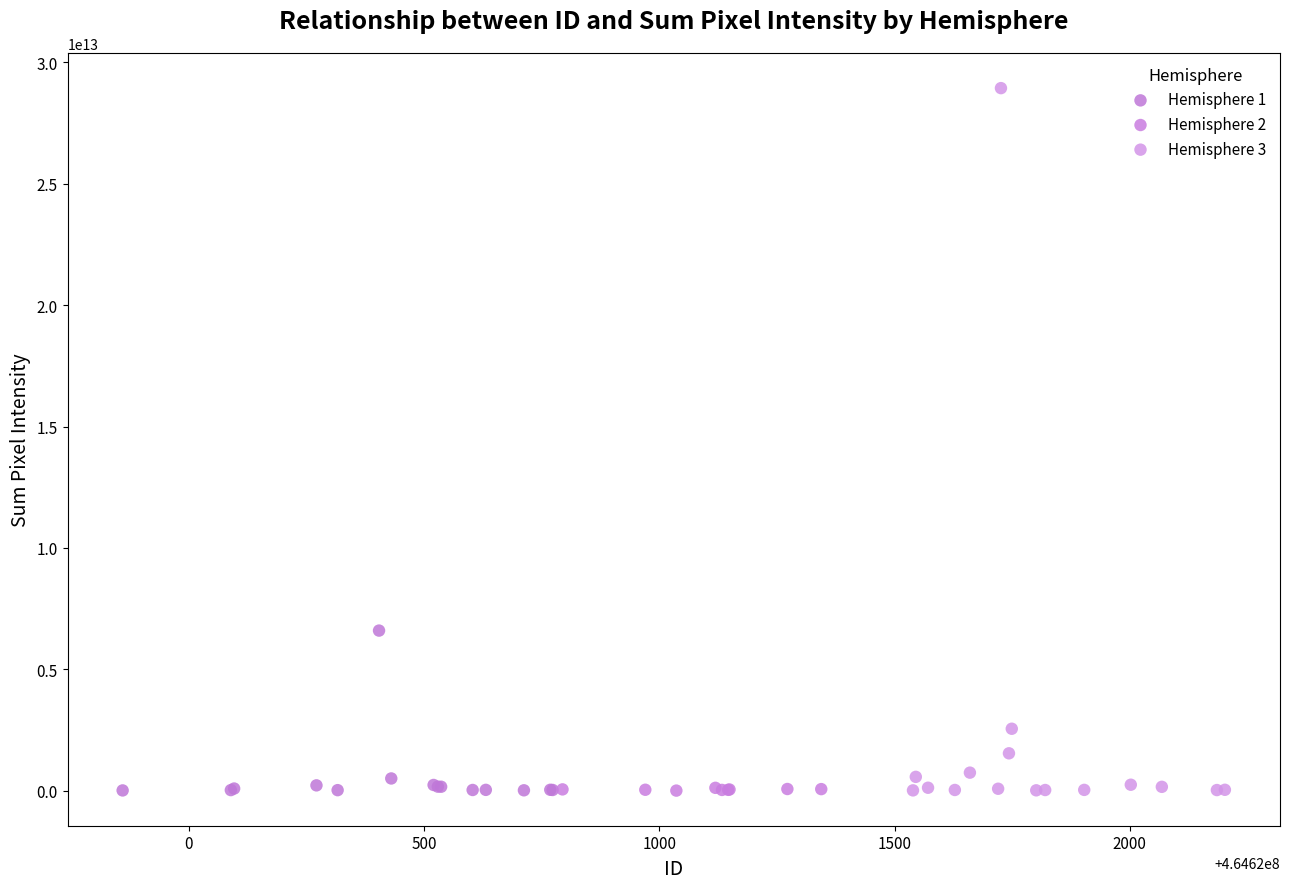

Which series contains the highest Y value?

Hemisphere 3